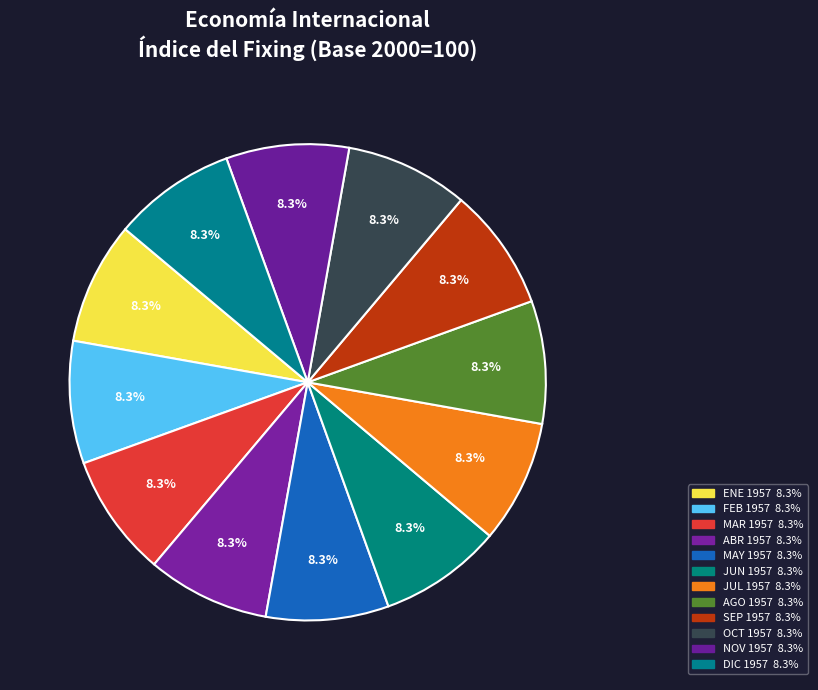

Approximately how many times larger is the value at AGO 1957 compared to MAY 1957?

1.0